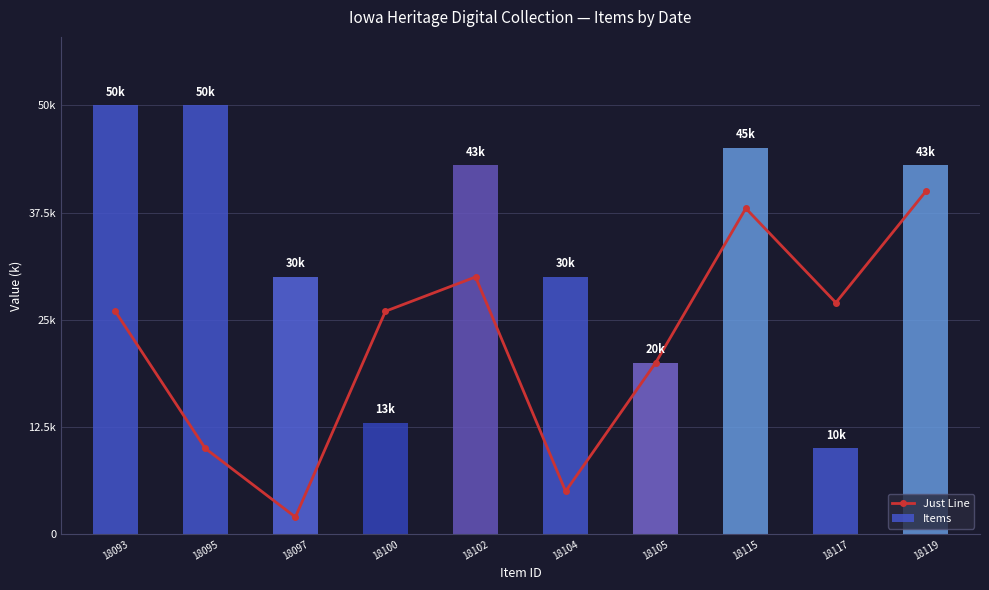

What is the sum of all Just Line values?

224